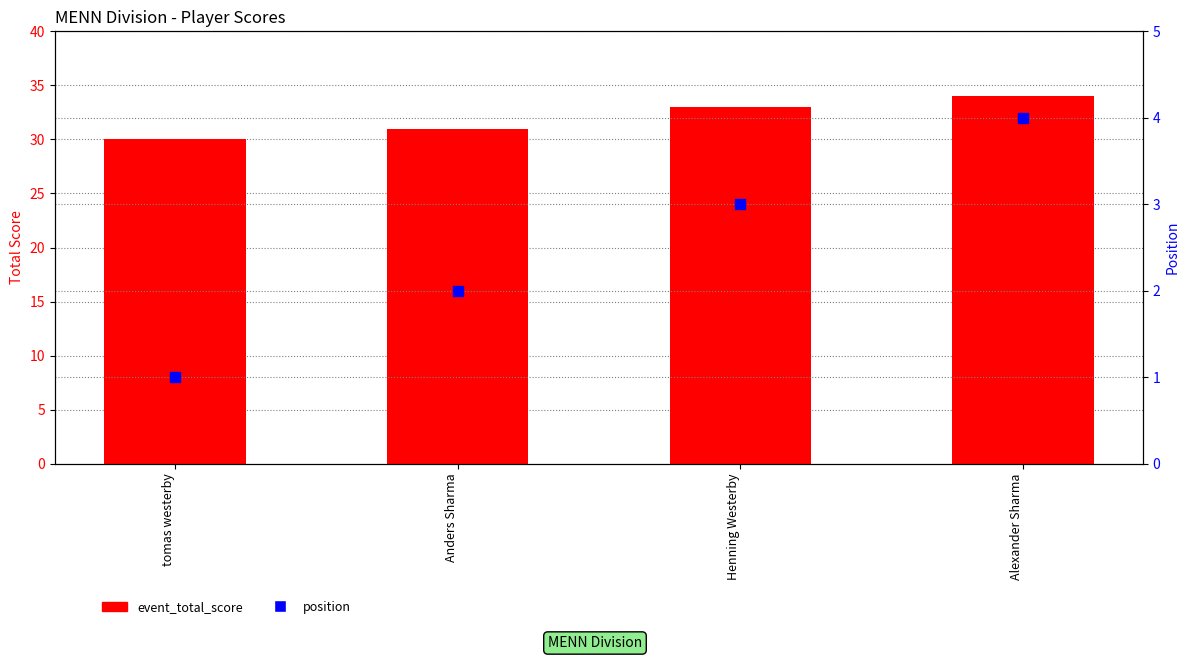

Is the value of event_total_score at Alexander Sharma greater than the value of position at Alexander Sharma?

Yes